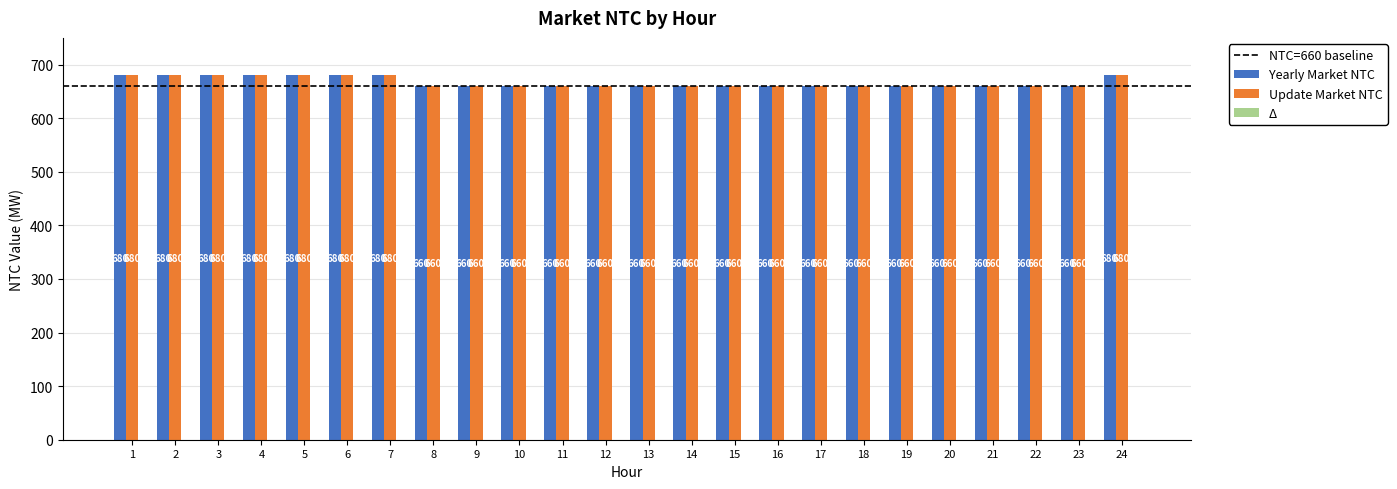

What is the value of the Update Market NTC bar at the 7th from the left?

680